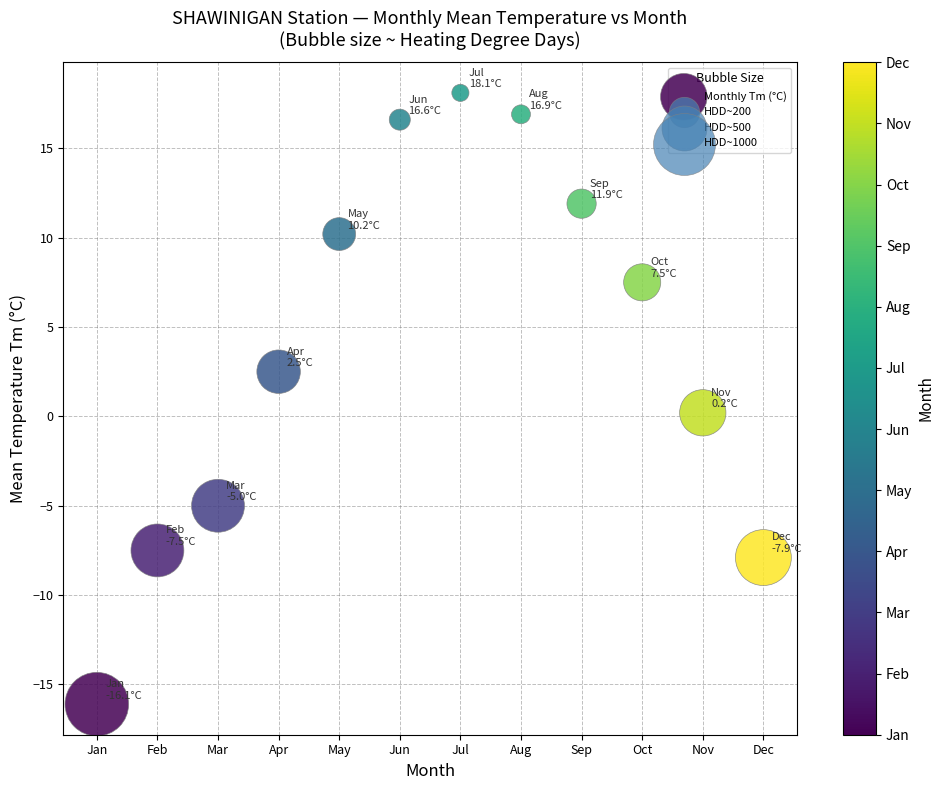

What is the range of Y values (max minus min)?

34.2